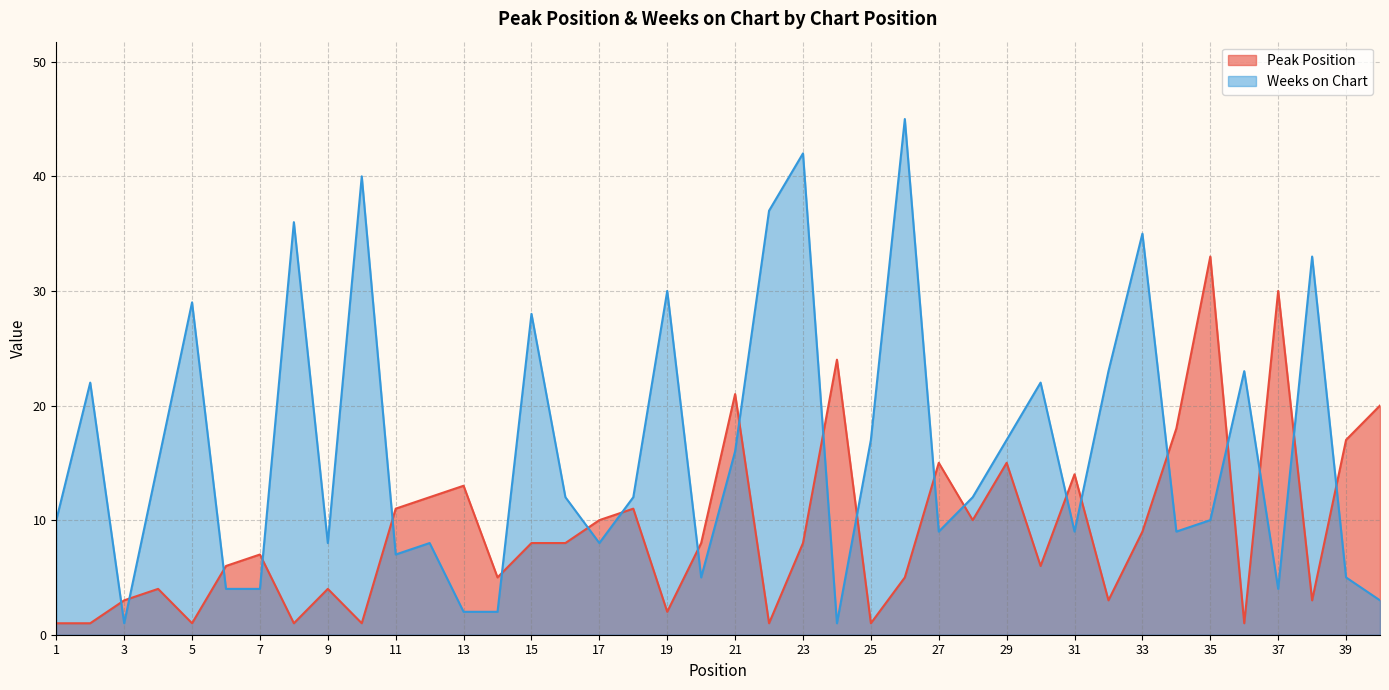

What is the sum of the Weeks on Chart values at 14 and 38?

35